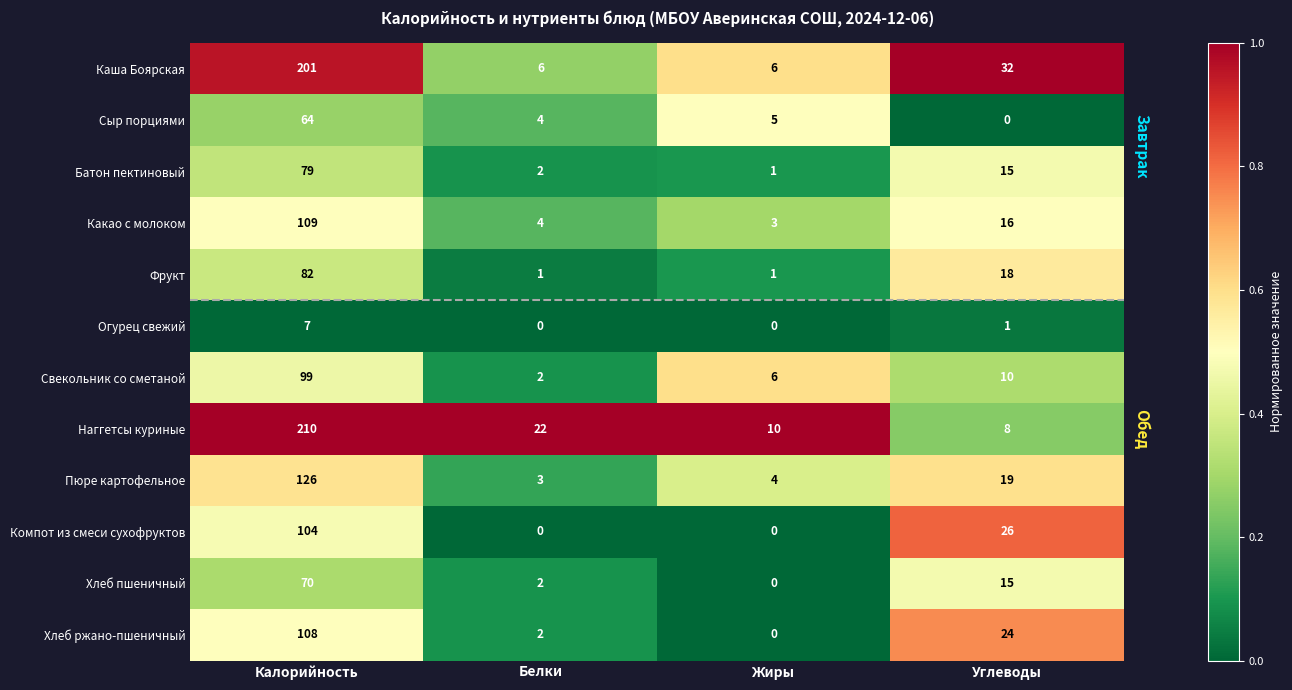

Count the Каша Боярская values in the range 6 to 201.

4